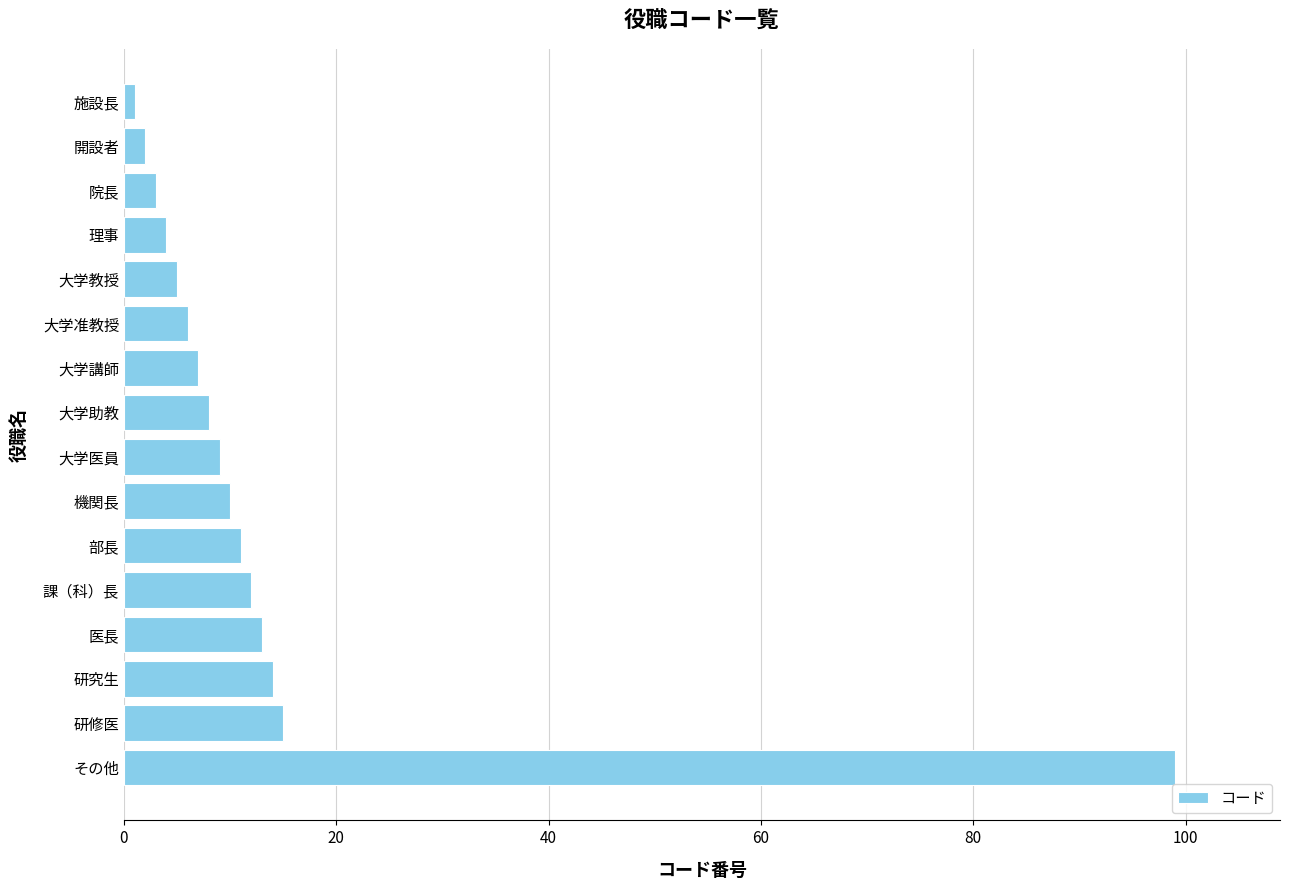

What is the maximum value shown in the chart?

99